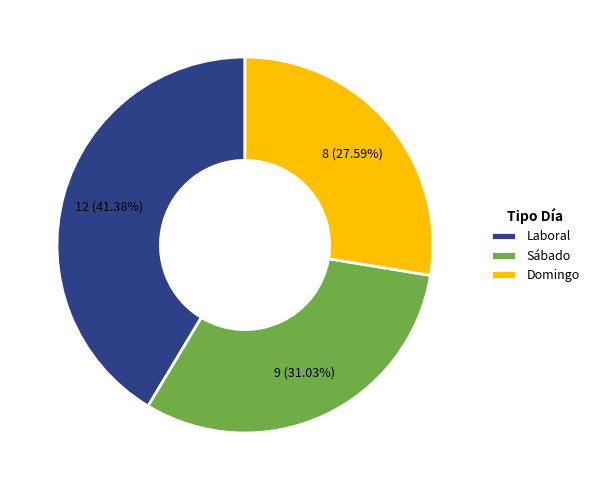

Which category has the smallest portion of the pie?

Domingo